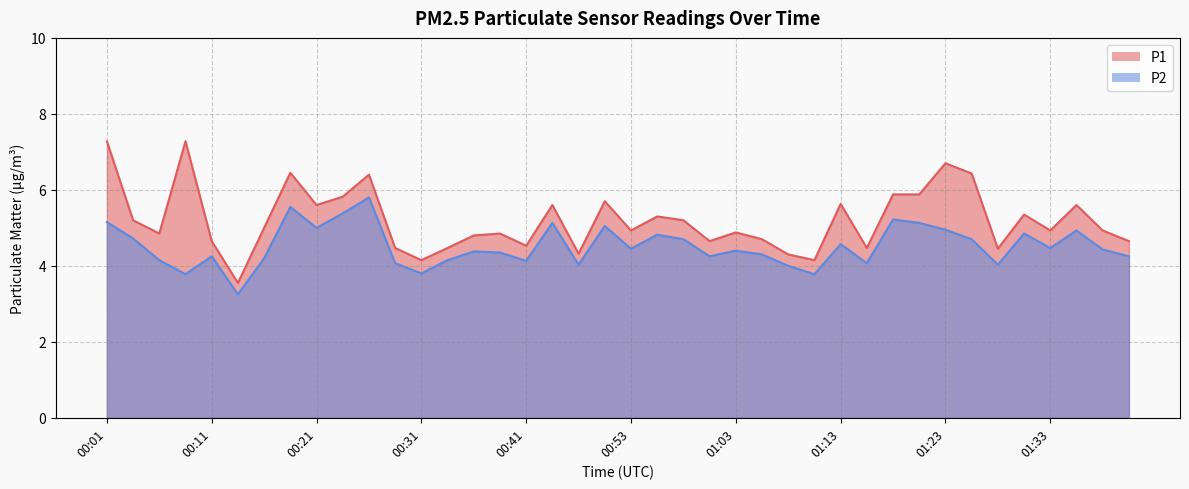

The P1 series shows 4.9 at 01:33. True or false?

True